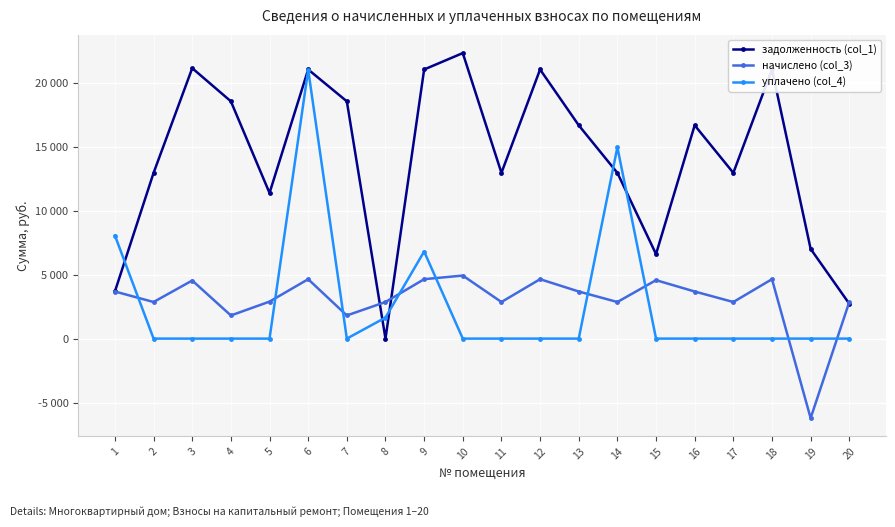

Does the chart have visible grid lines?

Yes